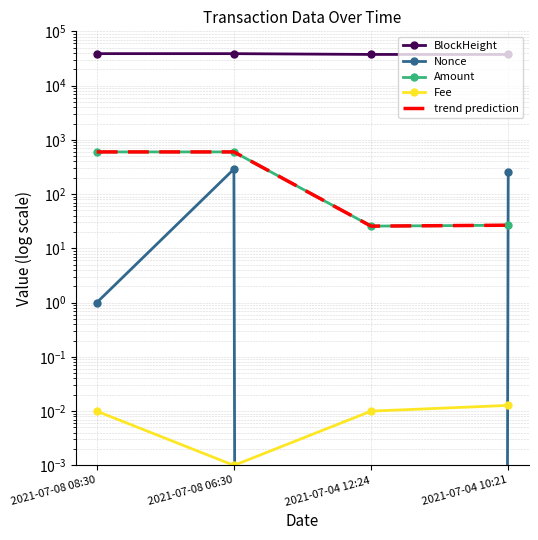

Is it true that trend prediction equals 14.5 at 2021-07-04 12:24?

False